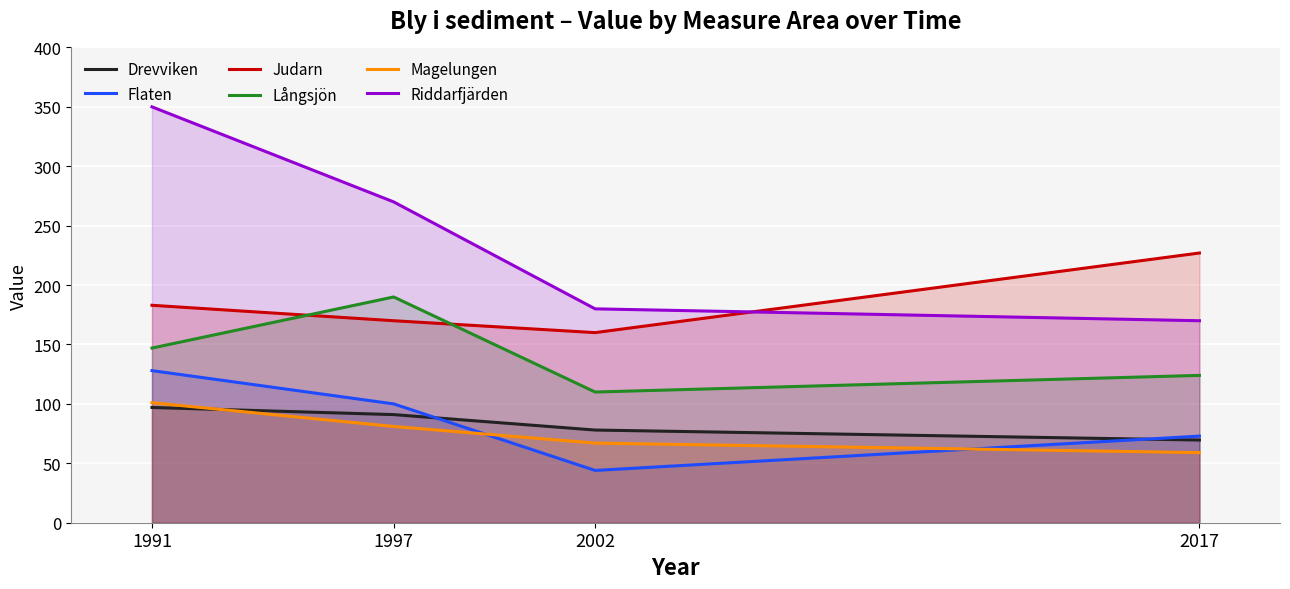

Between 2002 and 2017, which series saw the biggest shift?

Judarn